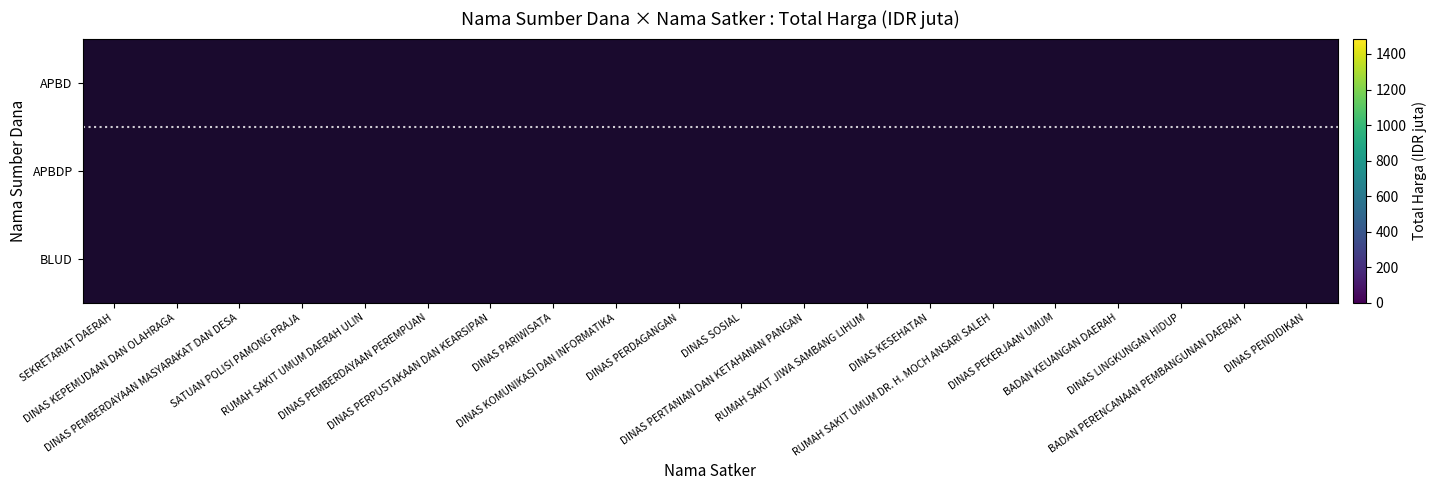

The APBD series shows 100.1 at DINAS PERPUSTAKAAN DAN KEARSIPAN. True or false?

True